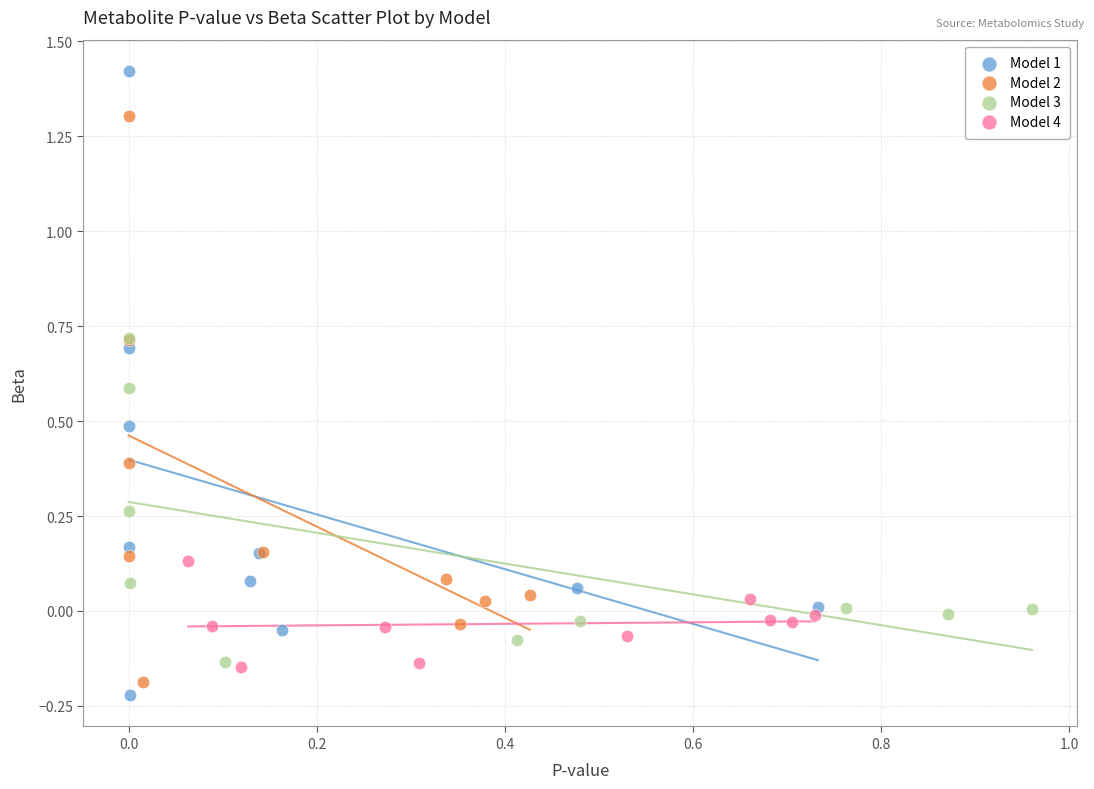

Which series reaches the maximum Y coordinate?

Model 1